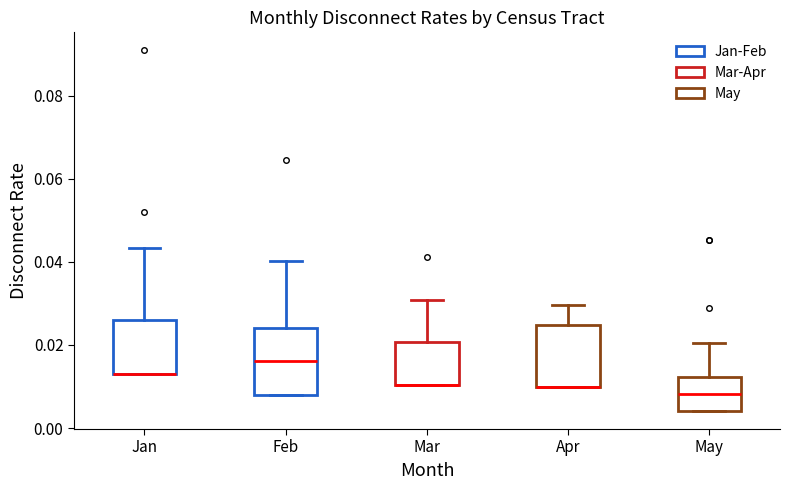

Where does the upper whisker of the box for Feb end on the y-axis? The values are not printed on the chart, so give them approximately, as read against the axis.

0.040